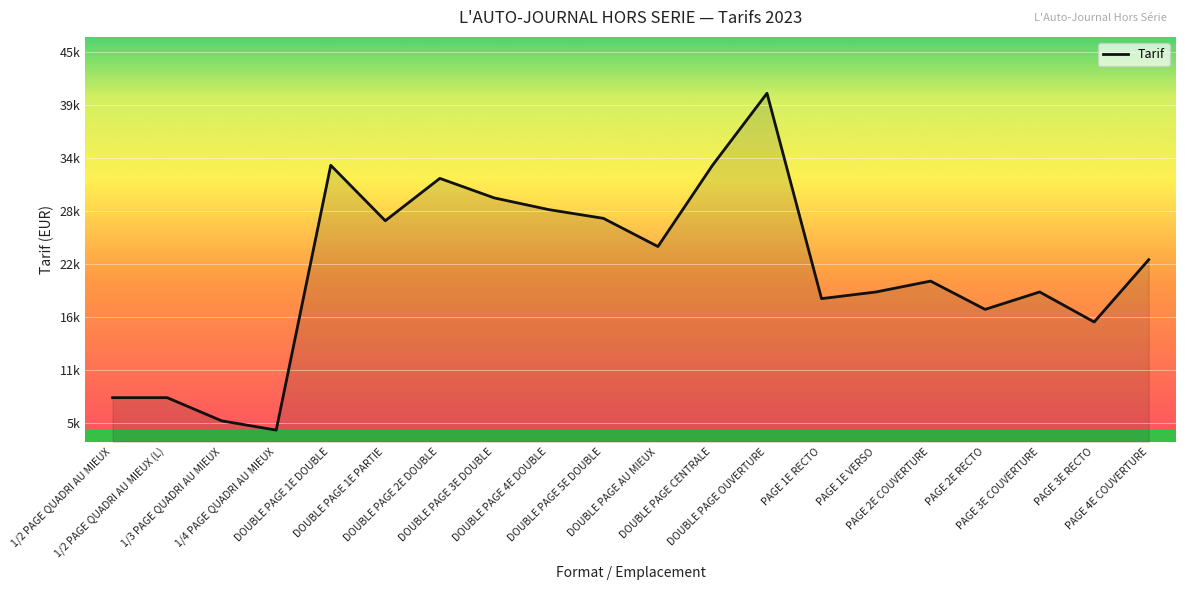

True or false: the data shows 29240 at DOUBLE PAGE 3E DOUBLE.

True